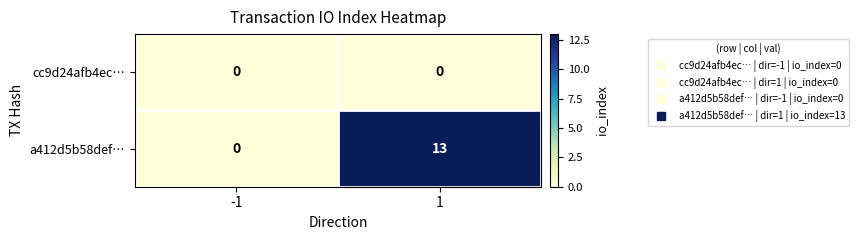

The a412d5b58def… series shows 0 at -1. True or false?

True